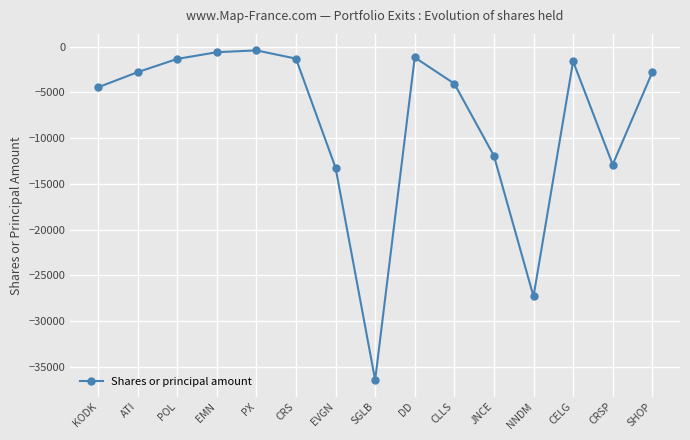

How many values exceed -2788?

7